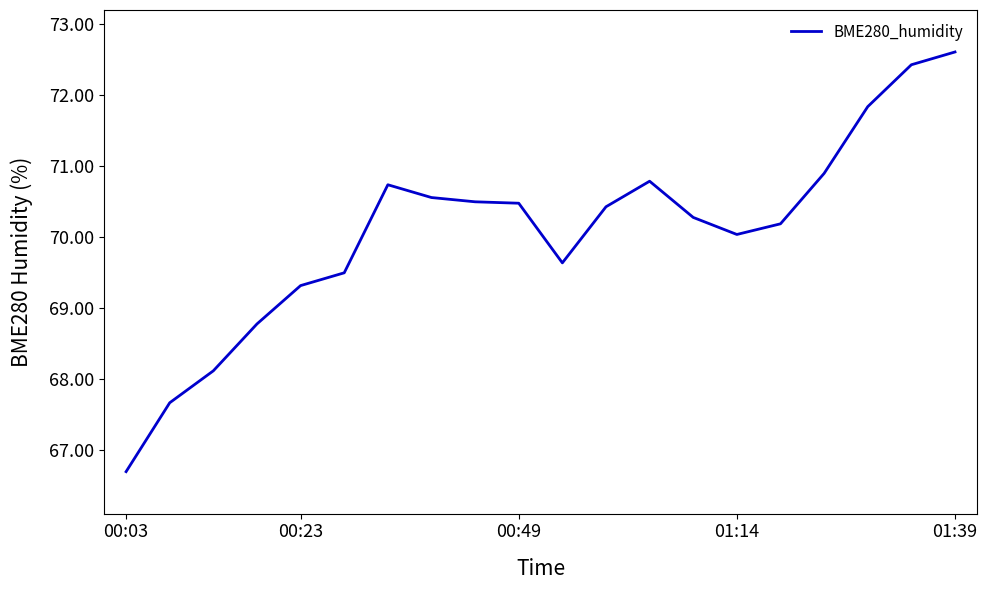

What is the difference between the maximum and minimum values?

5.9